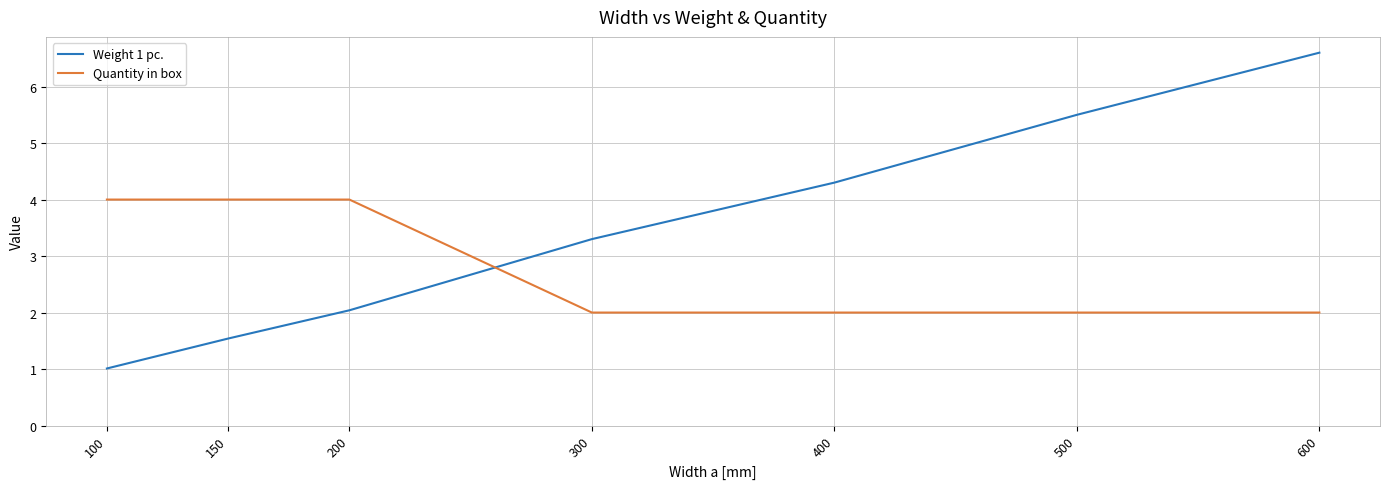

What are all the series names shown in the legend?

Weight 1 pc., Quantity in box